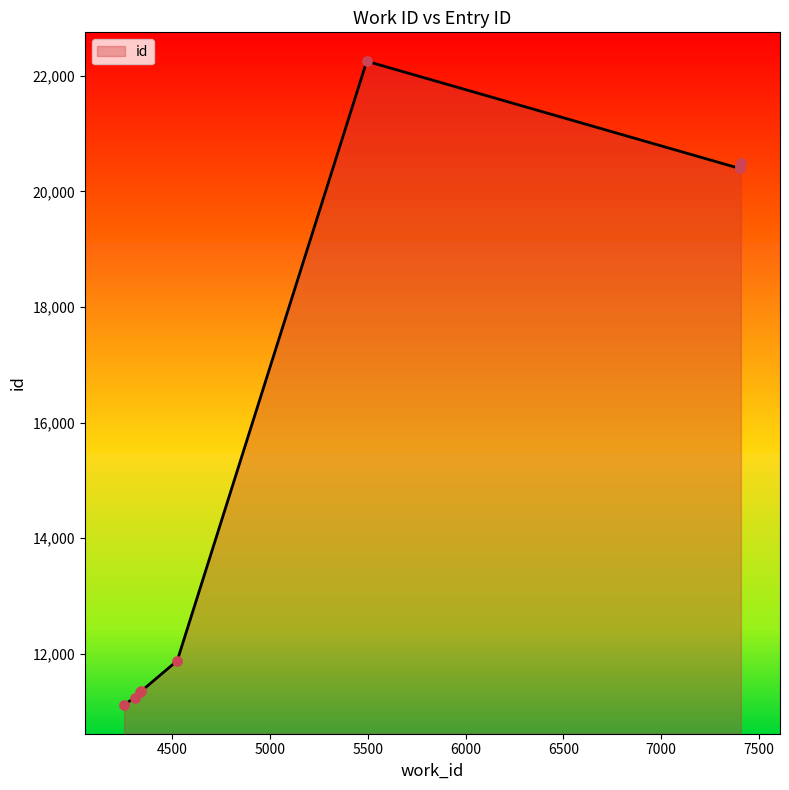

Between 7400 and 4339, which is larger?

7400